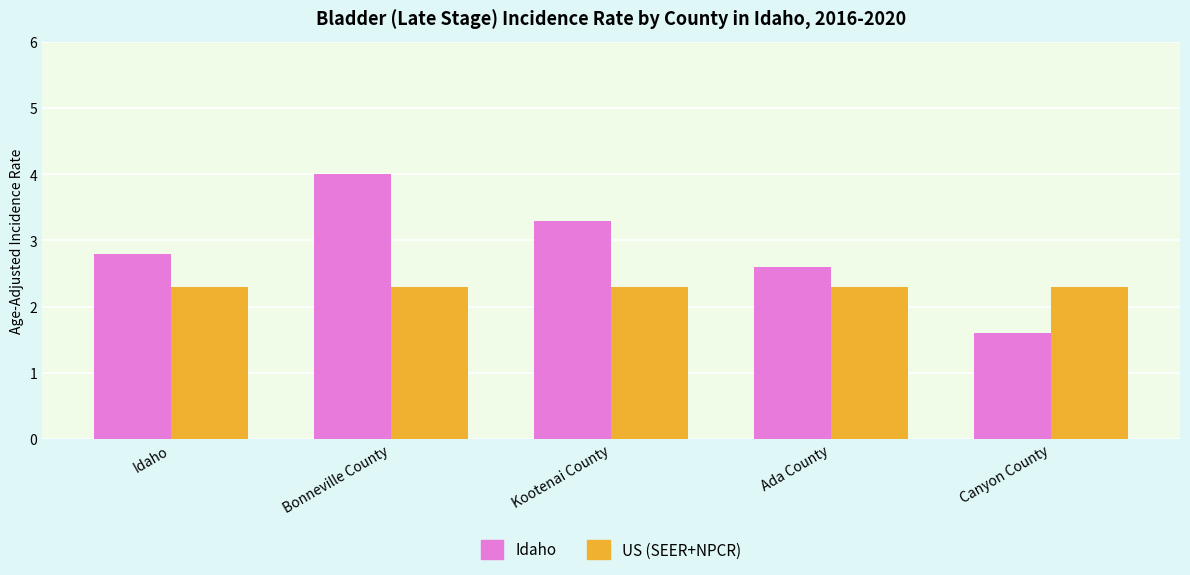

Read the US (SEER+NPCR) value at Canyon County.

2.3